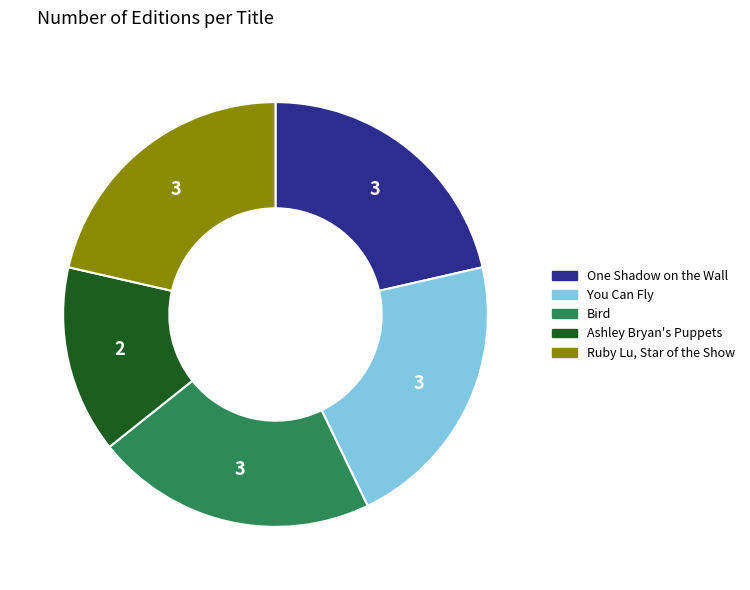

How many slices are in this pie chart?

5